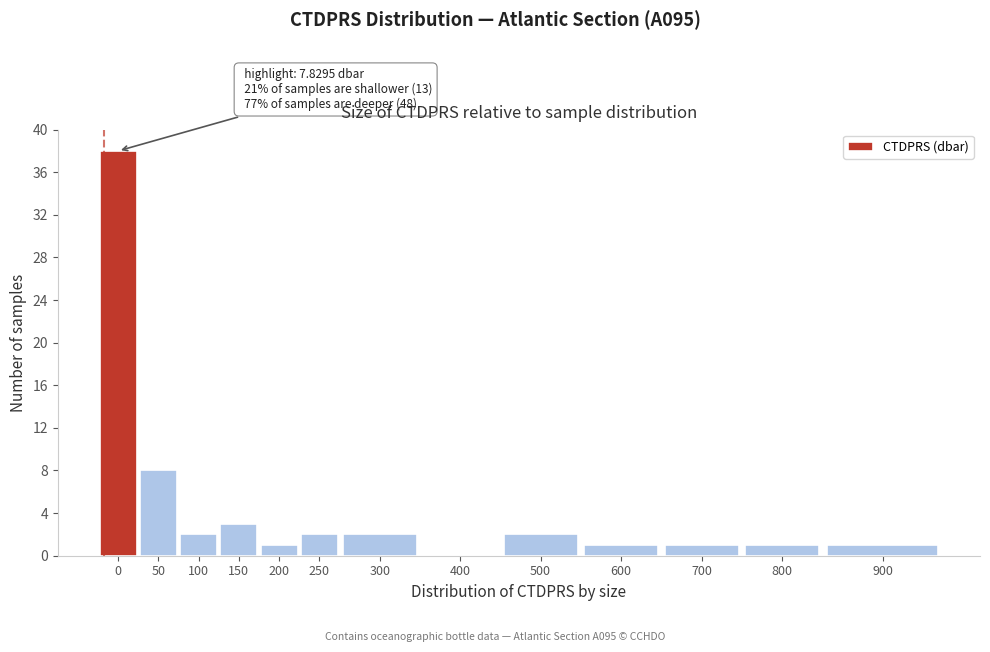

Reading left to right, what are all the values shown in this chart?

0=38	50=8	100=2	150=3	200=1	250=2	300=2	400=0	500=2	600=1	700=1	800=1	900=1